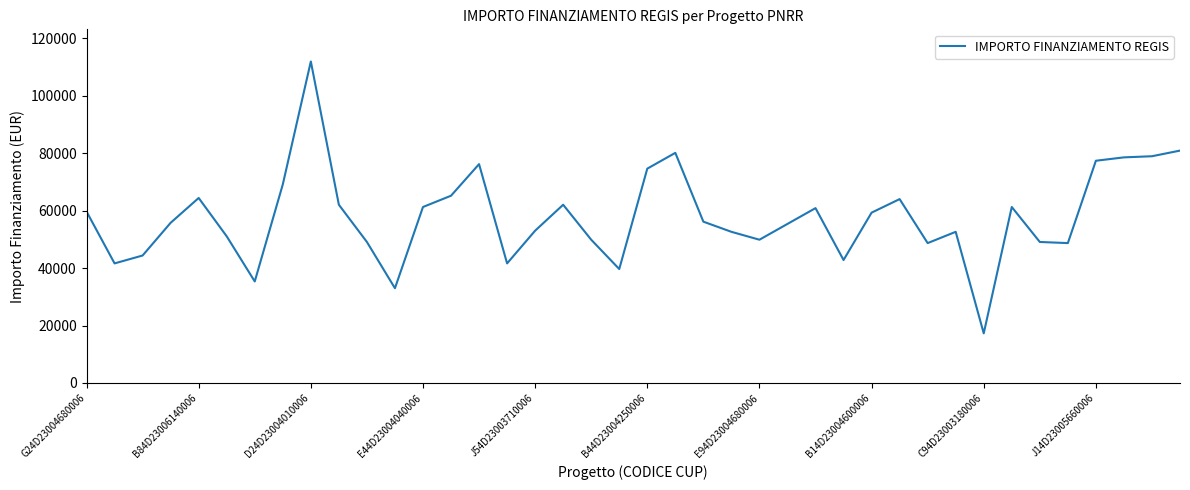

What is the maximum value shown in the chart?

111949.1